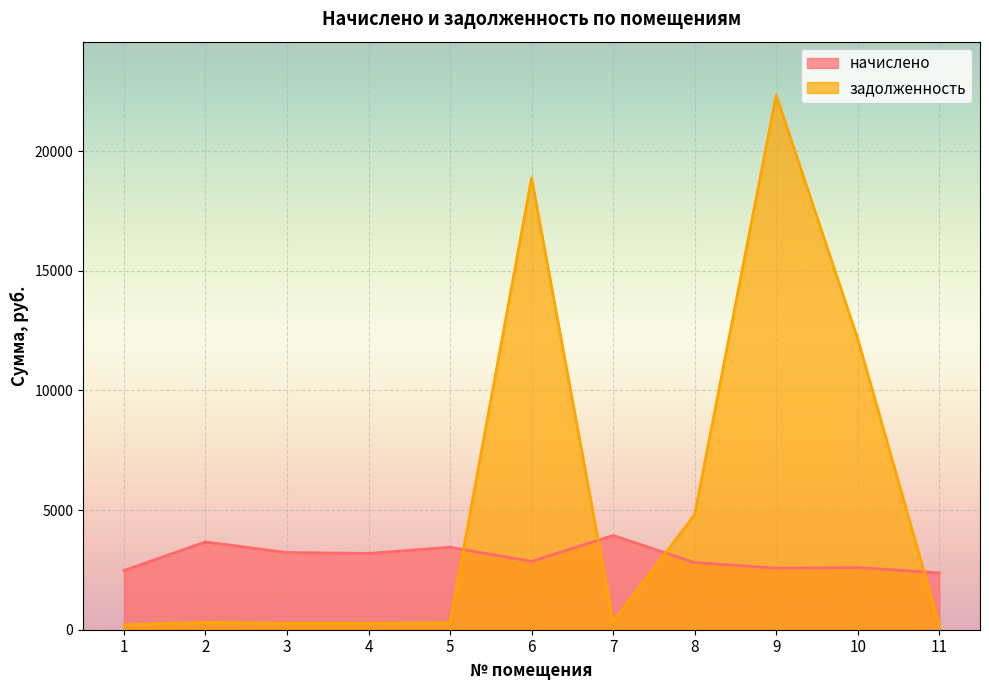

List the series in order of their peak value, lowest first.

начислено, задолженность